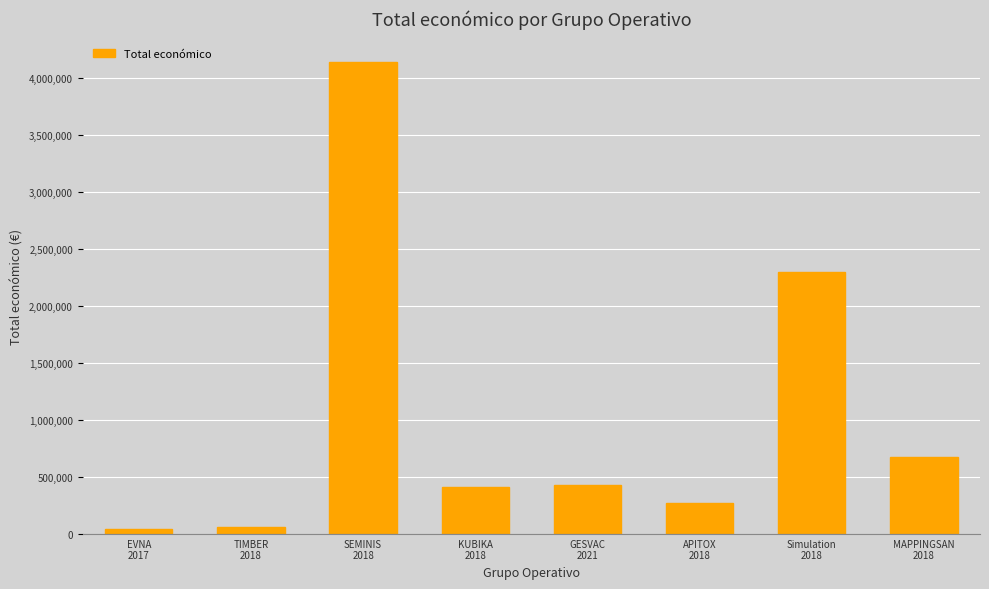

What is the maximum value shown in the chart?

4139393